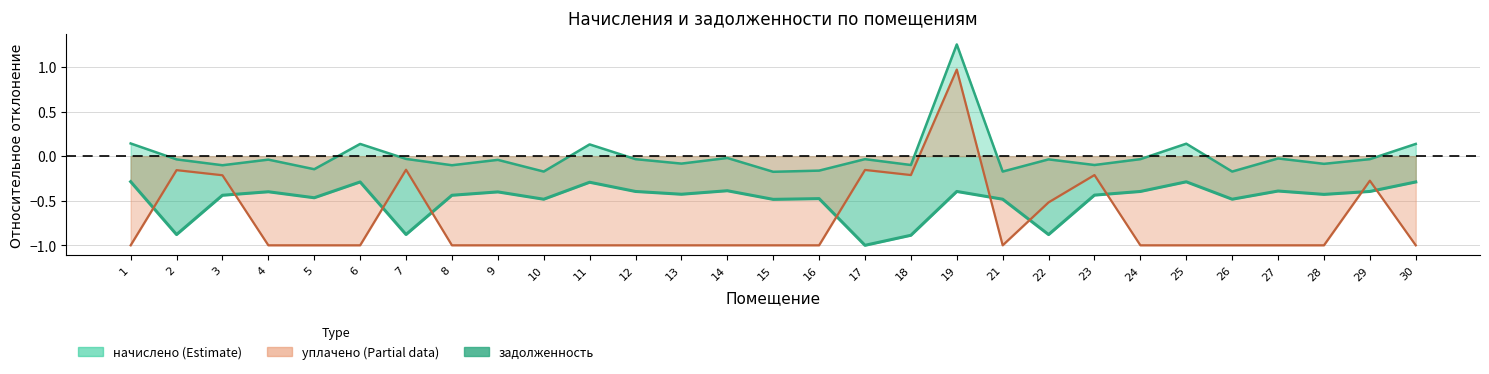

Which category has the highest value across all series?

19